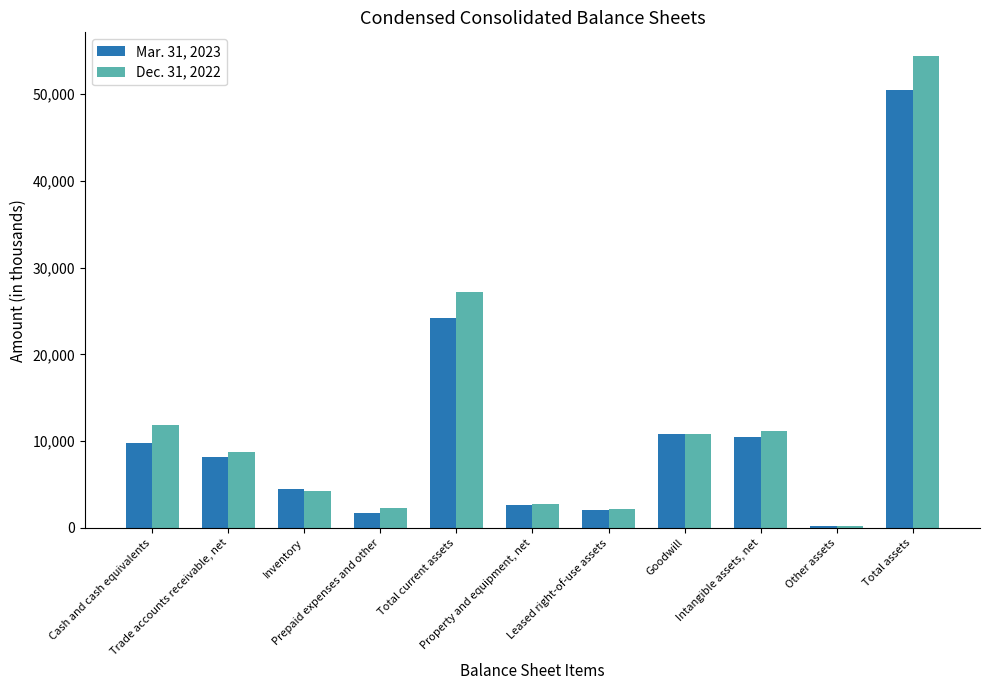

At which label is Dec. 31, 2022 closest to 27308?

Total current assets